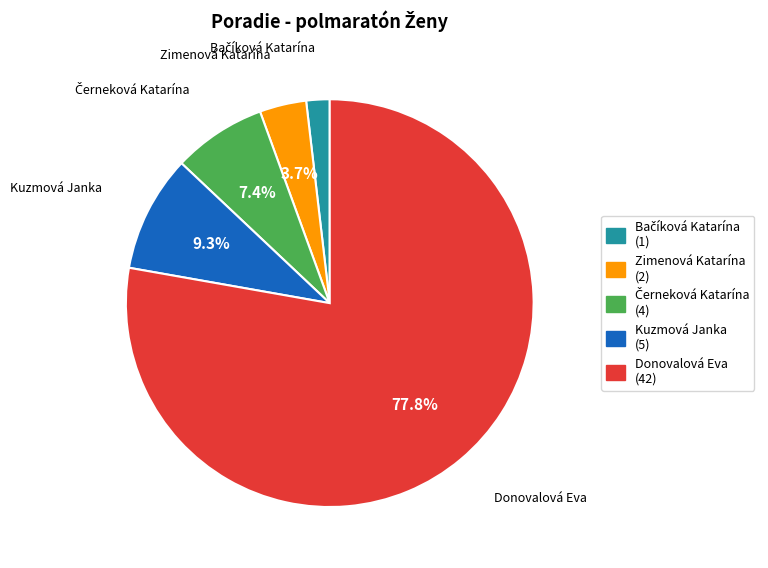

True or false: Kuzmová Janka accounts for 9% of the total.

True